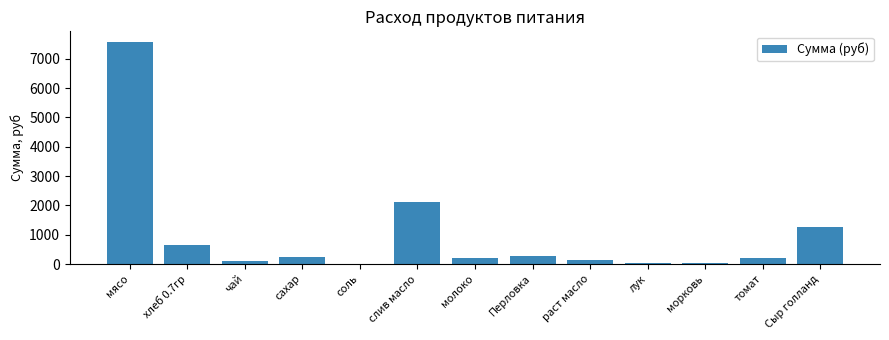

Approximately how many times larger is the value at лук compared to молоко?

0.2